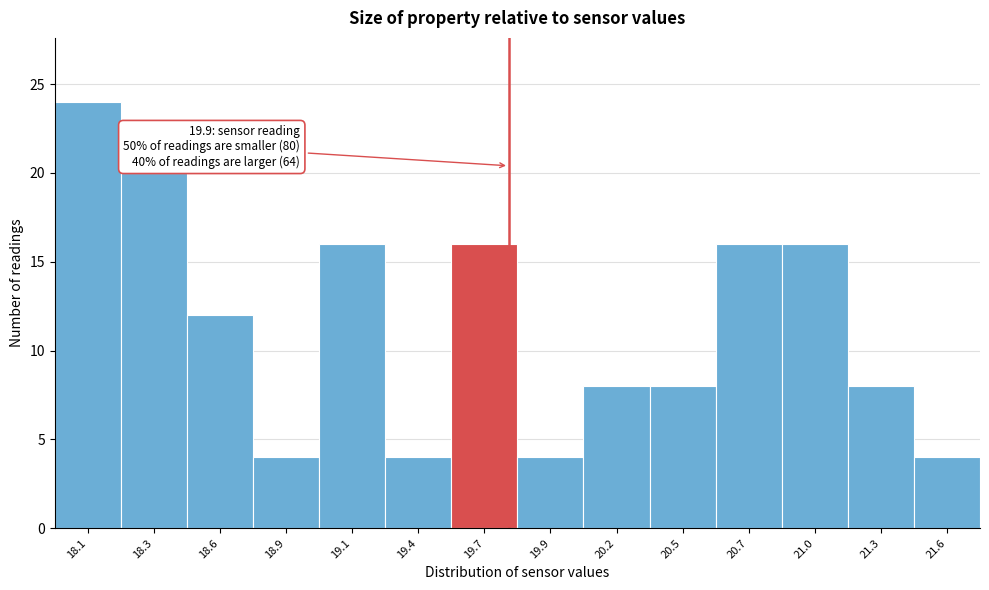

Reading left to right, extract all data points from this chart.

18.1=24	18.3=20	18.6=12	18.9=4	19.1=16	19.4=4	19.7=16	19.9=4	20.2=8	20.5=8	20.7=16	21.0=16	21.3=8	21.6=4